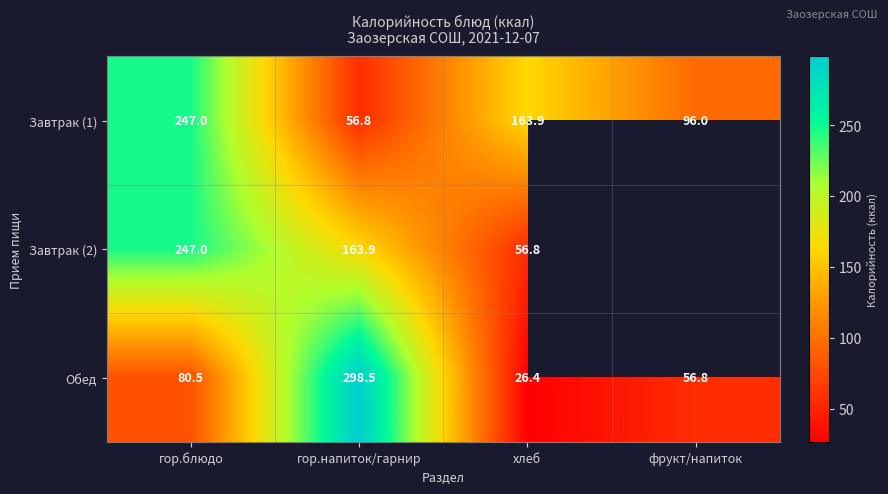

What is the difference between the highest and lowest values at хлеб?

137.5